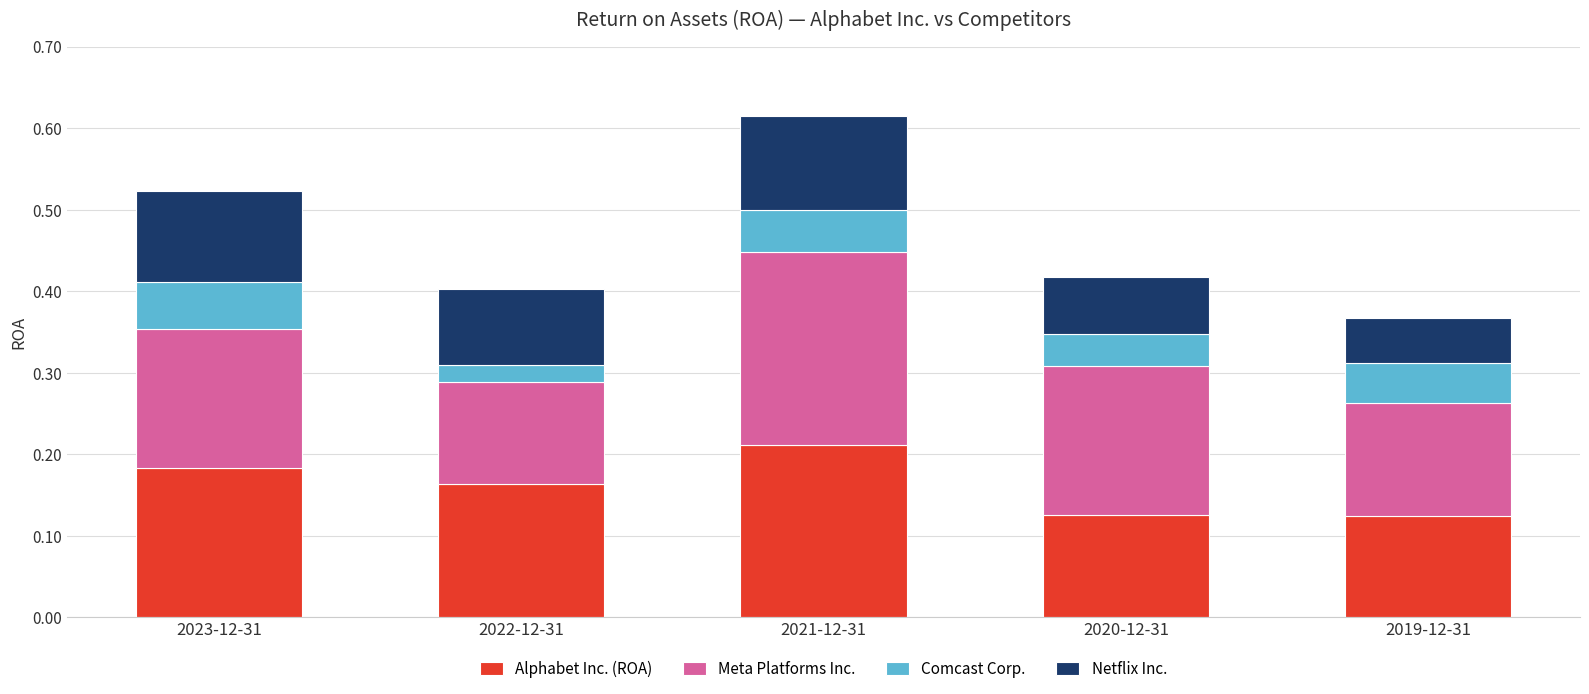

How many bars are there in total?

5